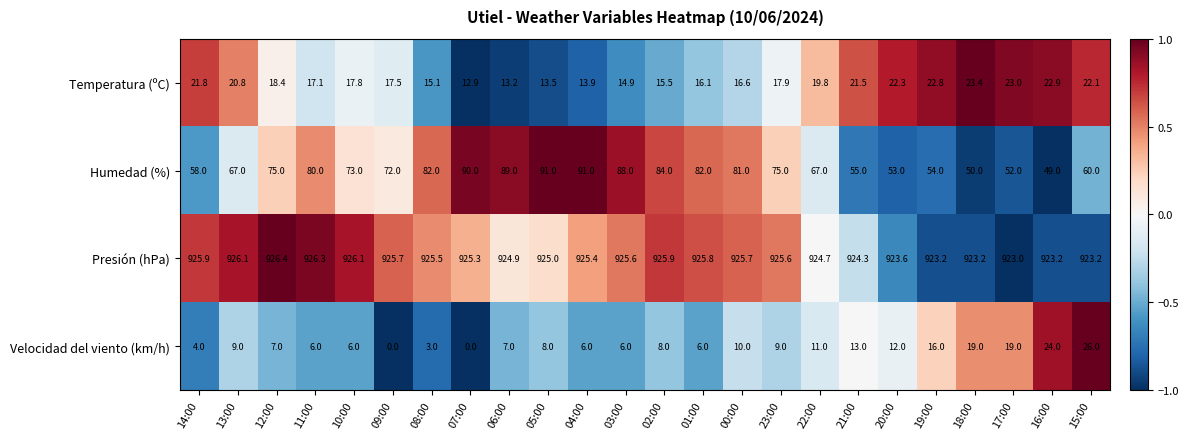

Which series has the largest total across all categories?

Presión (hPa)